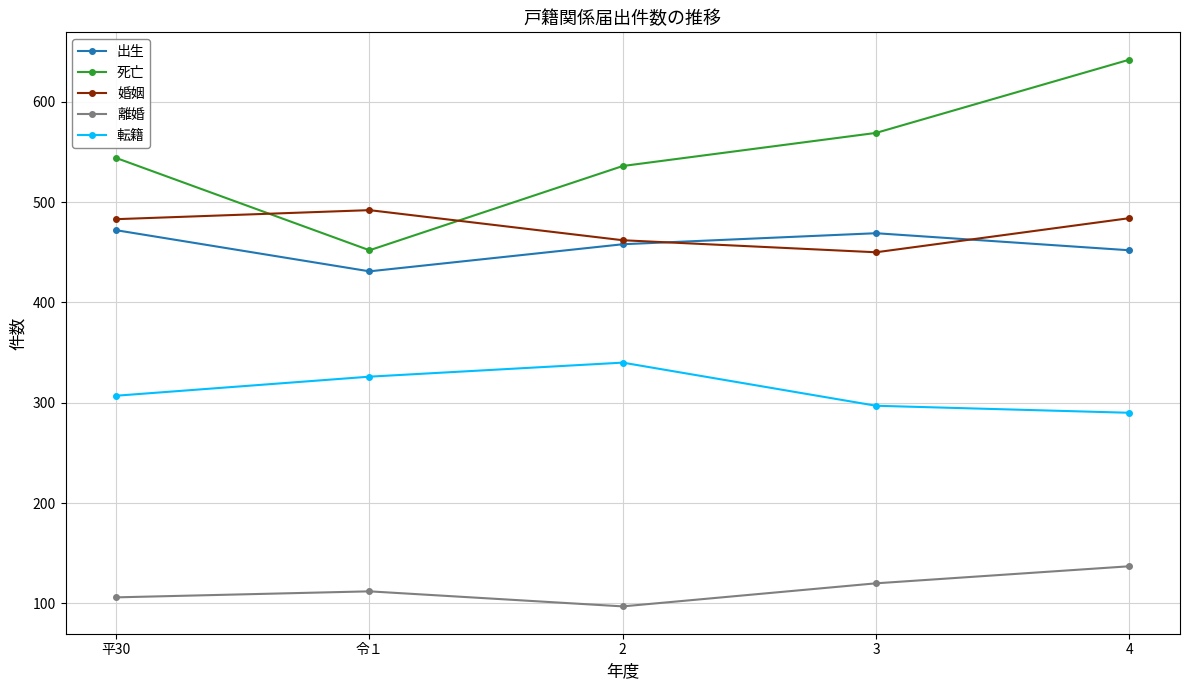

What is the average value of the 離婚 series?

114